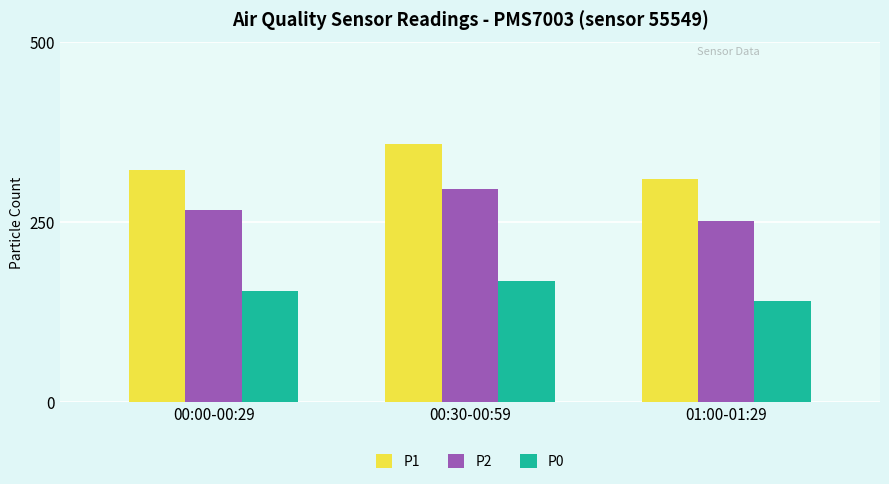

Rank the series by their maximum value, from lowest to highest.

P0, P2, P1